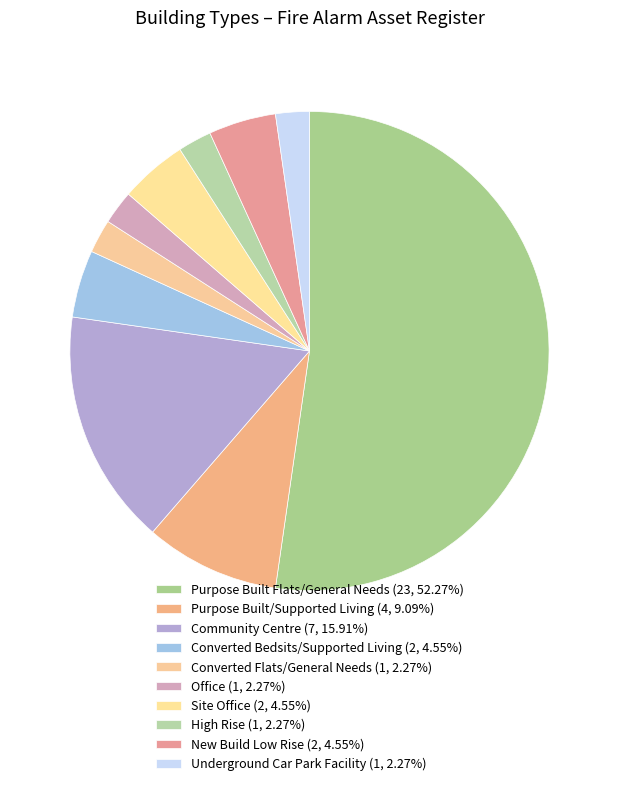

What is the largest slice in the pie chart?

Purpose Built Flats/General Needs